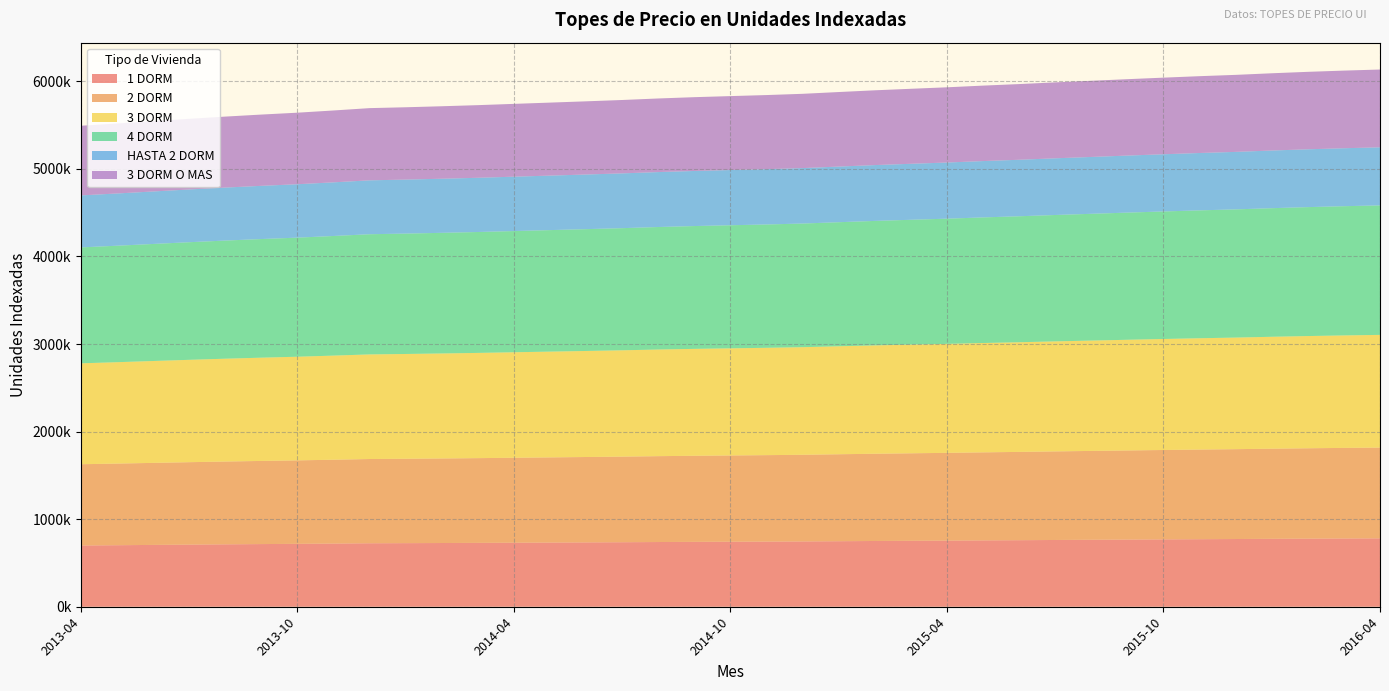

Reading left to right, extract all data points from this chart.

1 DORM: 2013-04=699362	2013-05=702616	2013-06=706041	2013-07=709440	2013-08=712667	2013-09=715621	2013-10=718350	2013-11=721566	2013-12=724988	2014-01=726236	2014-02=727709	2014-03=729314	2014-04=731175	2014-05=733013	2014-06=734875	2014-07=736805	2014-08=739022	2014-09=740913	2014-10=742469	2014-11=743989	2014-12=745795	2015-01=748377	2015-02=750899	2015-03=753101	2015-04=755262	2015-05=757725	2015-06=759952	2015-07=762431	2015-08=764736	2015-09=767064	2015-10=769302	2015-11=771444	2015-12=773338	2016-01=775665	2016-02=777747	2016-03=779547	2016-04=781110
2 DORM: 2013-04=928055	2013-05=932372	2013-06=936917	2013-07=941428	2013-08=945710	2013-09=949630	2013-10=953252	2013-11=957519	2013-12=962060	2014-01=963716	2014-02=965670	2014-03=967801	2014-04=970271	2014-05=972710	2014-06=975181	2014-07=977741	2014-08=980683	2014-09=983193	2014-10=985258	2014-11=987275	2014-12=989671	2015-01=993098	2015-02=996444	2015-03=999367	2015-04=1002234	2015-05=1005503	2015-06=1008458	2015-07=1011748	2015-08=1014805	2015-09=1017896	2015-10=1020864	2015-11=1023707	2015-12=1026221	2016-01=1029309	2016-02=1032072	2016-03=1034460	2016-04=1036534
3 DORM: 2013-04=1152459	2013-05=1157820	2013-06=1163464	2013-07=1169066	2013-08=1174383	2013-09=1179251	2013-10=1183748	2013-11=1189048	2013-12=1194687	2014-01=1196743	2014-02=1199170	2014-03=1201816	2014-04=1204882	2014-05=1207911	2014-06=1210980	2014-07=1214159	2014-08=1217812	2014-09=1220929	2014-10=1223493	2014-11=1225998	2014-12=1228973	2015-01=1233229	2015-02=1237384	2015-03=1241014	2015-04=1244575	2015-05=1248634	2015-06=1252303	2015-07=1256388	2015-08=1260185	2015-09=1264023	2015-10=1267710	2015-11=1271239	2015-12=1274362	2016-01=1278196	2016-02=1281627	2016-03=1284592	2016-04=1287168
4 DORM: 2013-04=1324079	2013-05=1330239	2013-06=1336723	2013-07=1343159	2013-08=1349268	2013-09=1354861	2013-10=1360028	2013-11=1366116	2013-12=1372595	2014-01=1374957	2014-02=1377746	2014-03=1380786	2014-04=1384309	2014-05=1387789	2014-06=1391315	2014-07=1394968	2014-08=1399164	2014-09=1402746	2014-10=1405692	2014-11=1408569	2014-12=1411988	2015-01=1416877	2015-02=1421651	2015-03=1425821	2015-04=1429912	2015-05=1434576	2015-06=1438792	2015-07=1443485	2015-08=1447848	2015-09=1452257	2015-10=1456493	2015-11=1460548	2015-12=1464135	2016-01=1468541	2016-02=1472483	2016-03=1475889	2016-04=1478848
HASTA 2 DORM: 2013-04=593908	2013-05=596671	2013-06=599579	2013-07=602466	2013-08=605206	2013-09=607715	2013-10=610032	2013-11=612763	2013-12=615669	2014-01=616729	2014-02=617980	2014-03=619343	2014-04=620924	2014-05=622484	2014-06=624066	2014-07=625704	2014-08=627587	2014-09=629193	2014-10=630515	2014-11=631805	2014-12=633339	2015-01=635532	2015-02=637673	2015-03=639544	2015-04=641379	2015-05=643470	2015-06=645361	2015-07=647467	2015-08=649423	2015-09=651401	2015-10=653301	2015-11=655120	2015-12=656729	2016-01=658705	2016-02=660473	2016-03=662001	2016-04=663328
3 DORM O MAS: 2013-04=795412	2013-05=799112	2013-06=803008	2013-07=806874	2013-08=810544	2013-09=813903	2013-10=817008	2013-11=820665	2013-12=824557	2014-01=825976	2014-02=827651	2014-03=829478	2014-04=831594	2014-05=833684	2014-06=835802	2014-07=837997	2014-08=840518	2014-09=842669	2014-10=844439	2014-11=846168	2014-12=848221	2015-01=851159	2015-02=854026	2015-03=856532	2015-04=858989	2015-05=861791	2015-06=864323	2015-07=867143	2015-08=869764	2015-09=872412	2015-10=874957	2015-11=877393	2015-12=879548	2016-01=882194	2016-02=884562	2016-03=886609	2016-04=888386